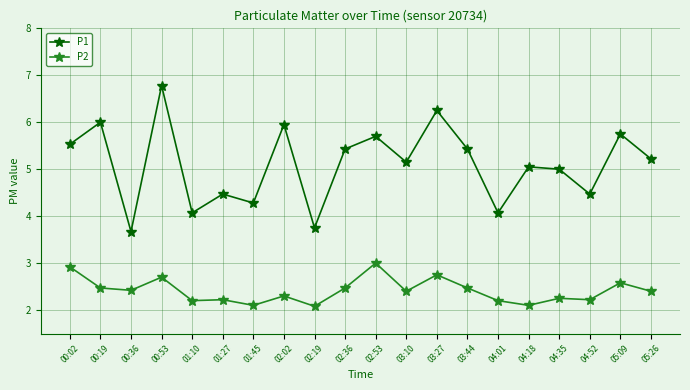

Which series has the largest range (max minus min)?

P1